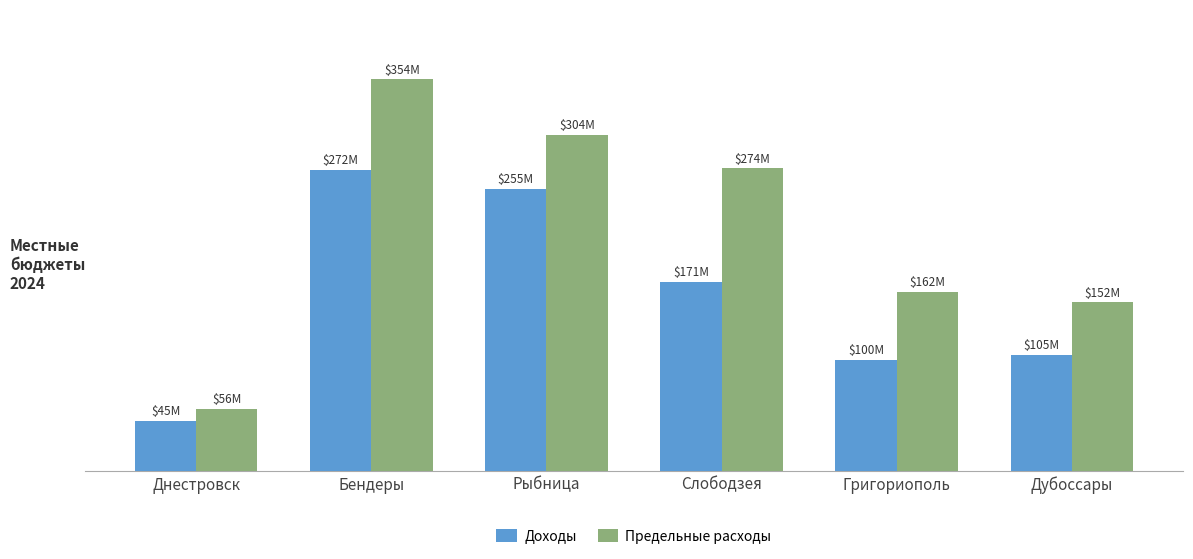

Which series has the largest range (max minus min)?

Предельные расходы